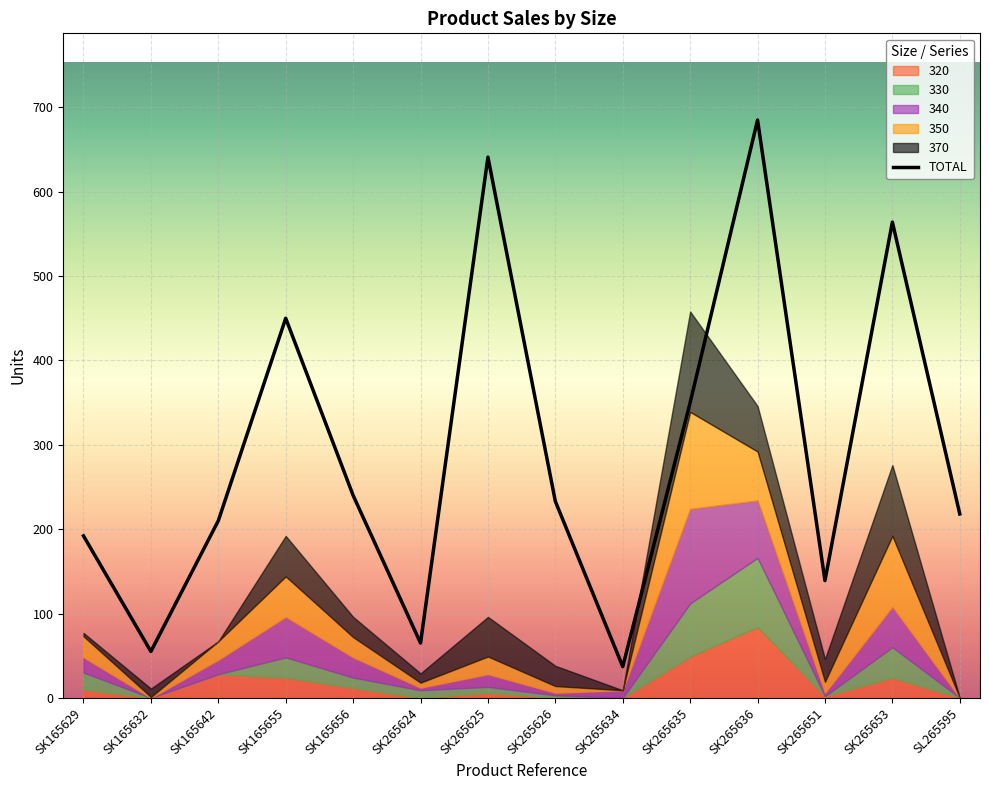

How many points are lower than both their immediate neighbors (excluding endpoints)?

4